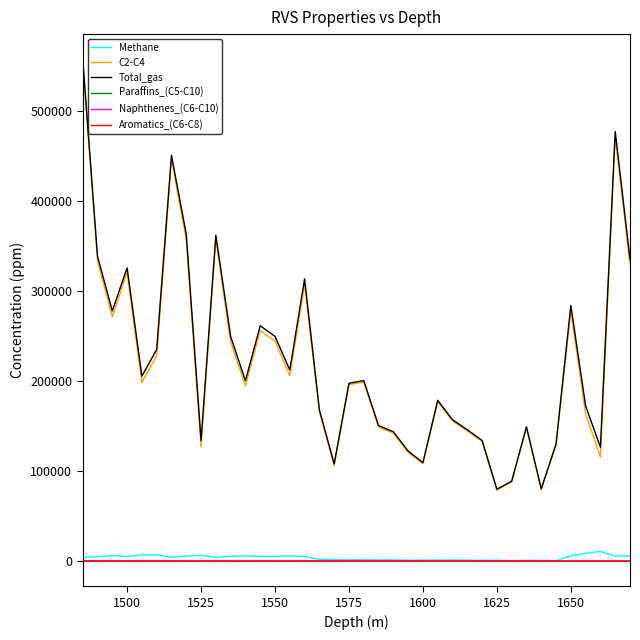

What is the maximum value for Total_gas?

557838.8